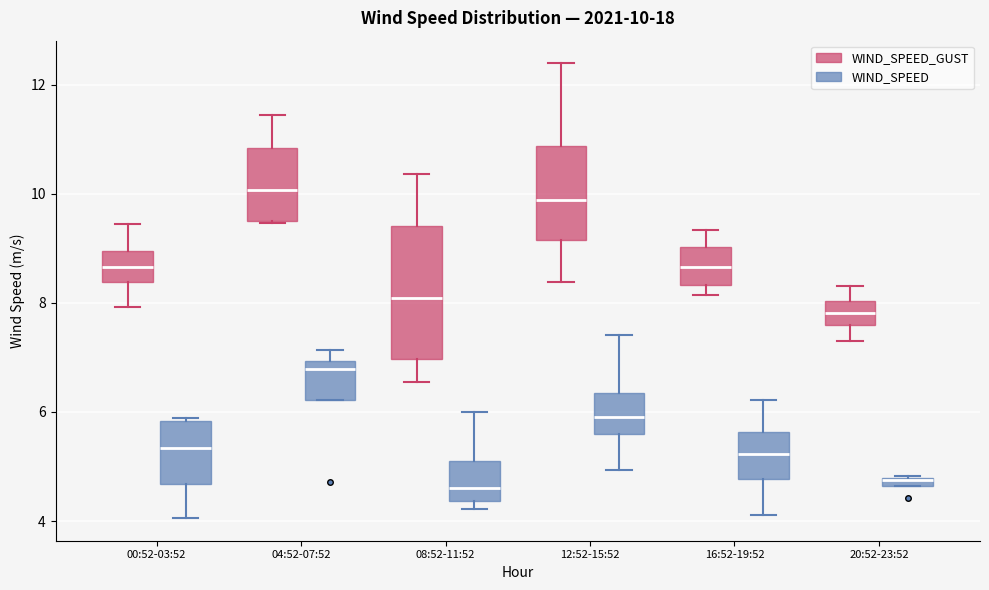

Comparing the boxes themselves (not the whiskers), which one is the tallest?

08:52-11:52 (WIND_SPEED_GUST)